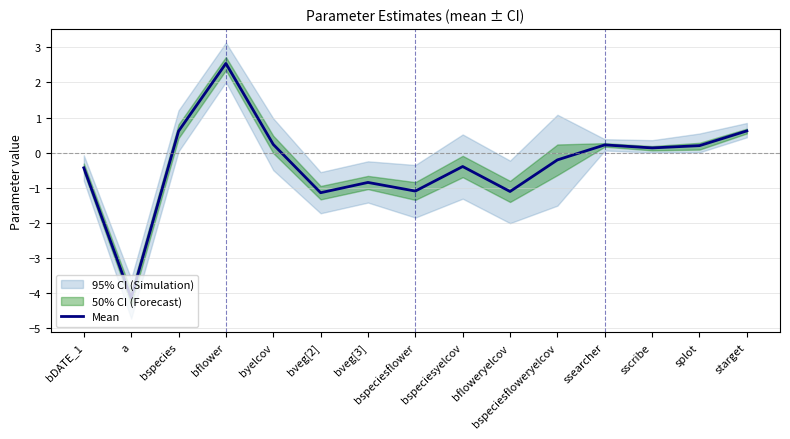

True or false: the data shows 0.6 at starget.

True